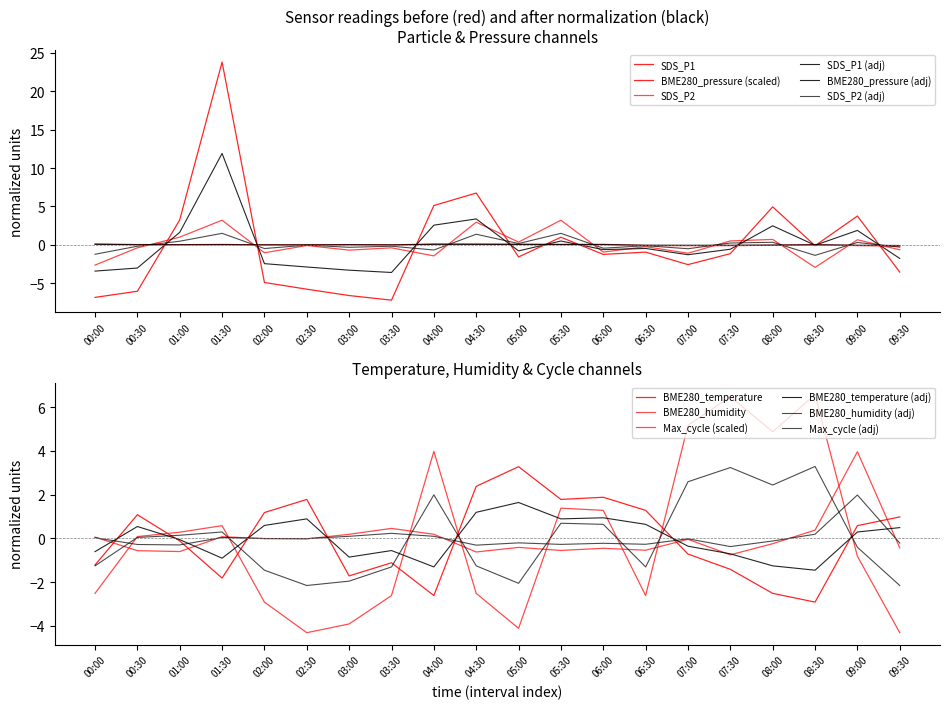

How many negative values does the BME280_temperature series have?

10